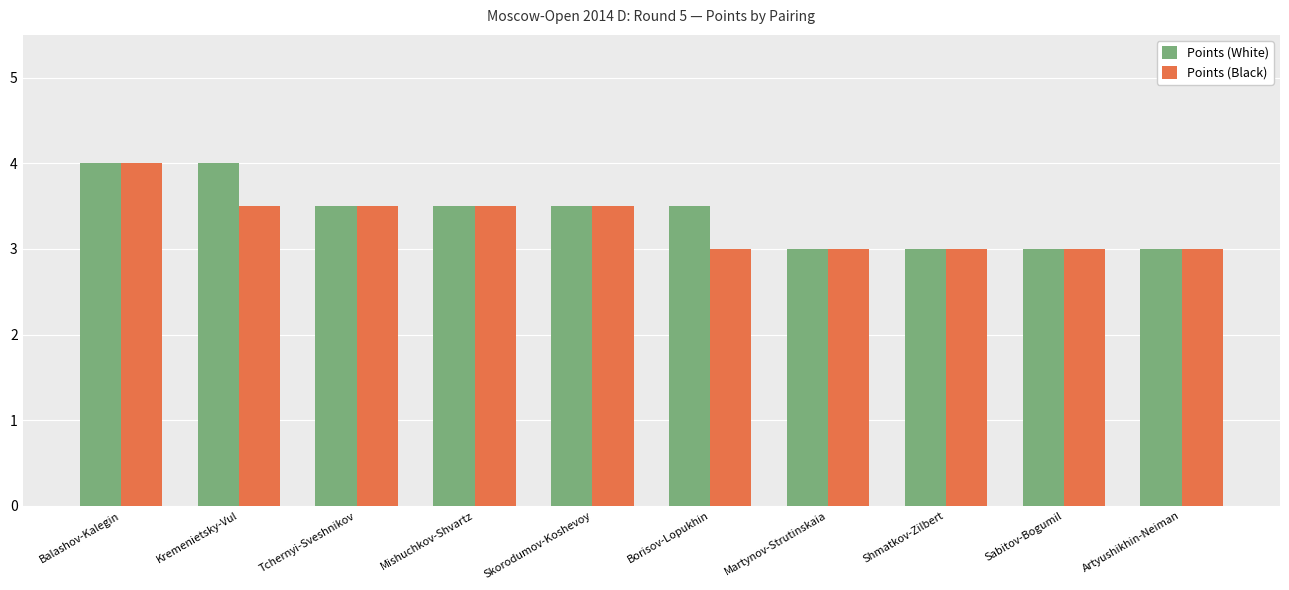

What is the smallest value displayed?

3.0